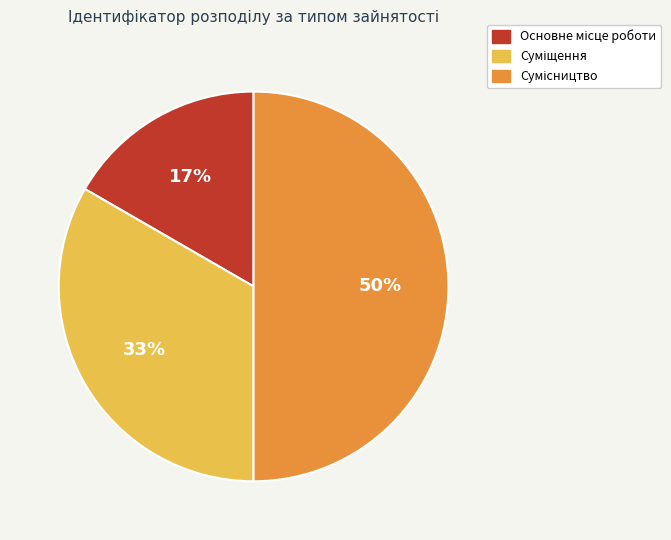

To the nearest percent, what is the difference between the largest and smallest slice percentages?

33%